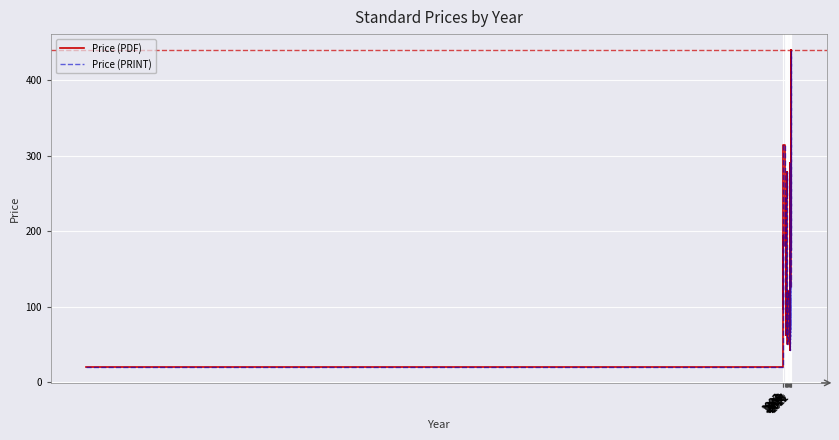

What are all the series names shown in the legend?

Price (PDF), Price (PRINT)